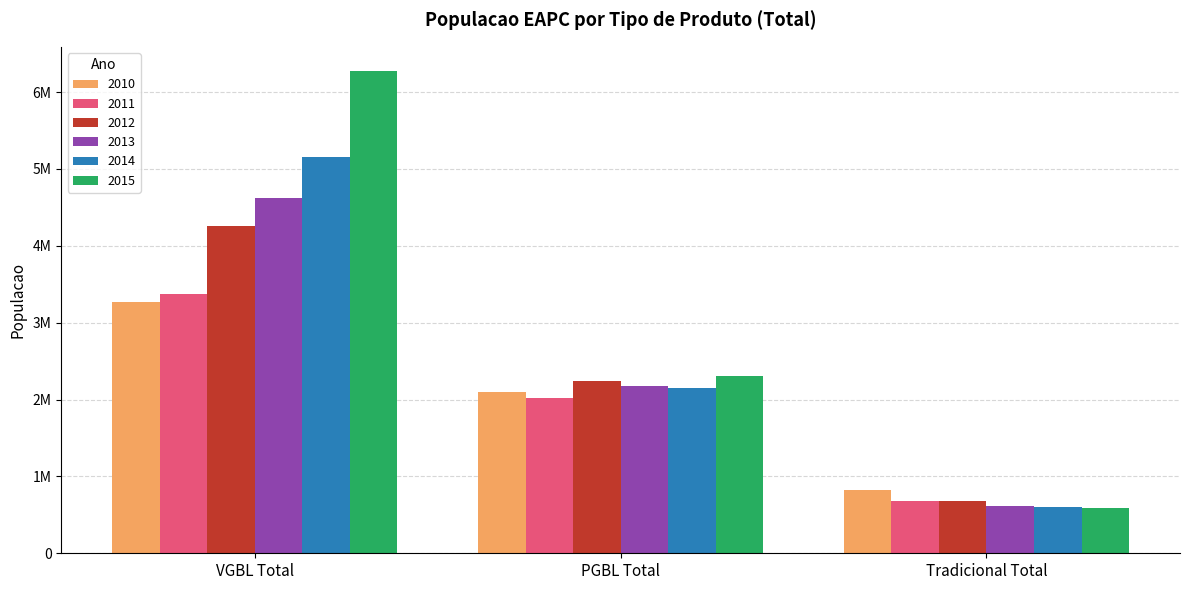

Which category has the lowest value in the 2011 series?

Tradicional Total